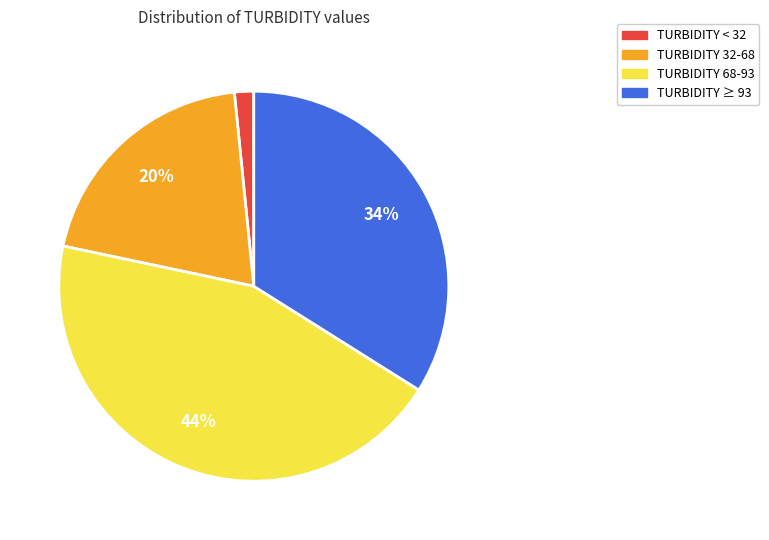

Does any single category account for the majority?

No